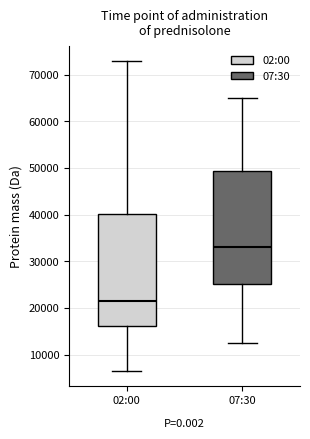

Reading left to right, read every box against the y-axis: the position of its median line, the range the box covers, and the ends of its whiskers. The values are not printed on the chart, so give them approximately, as read against the axis.

02:00: median 22000, box 16000 to 40000, whiskers 7000 to 73000
07:30: median 33000, box 25000 to 49000, whiskers 13000 to 65000